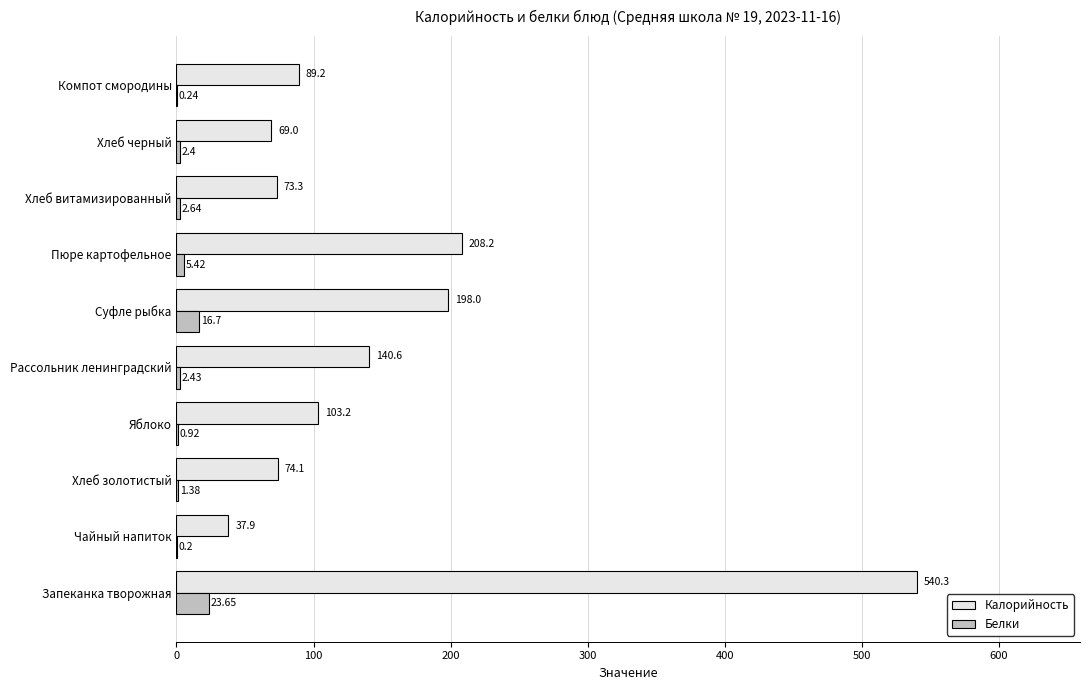

What is the maximum value for Калорийность?

540.3